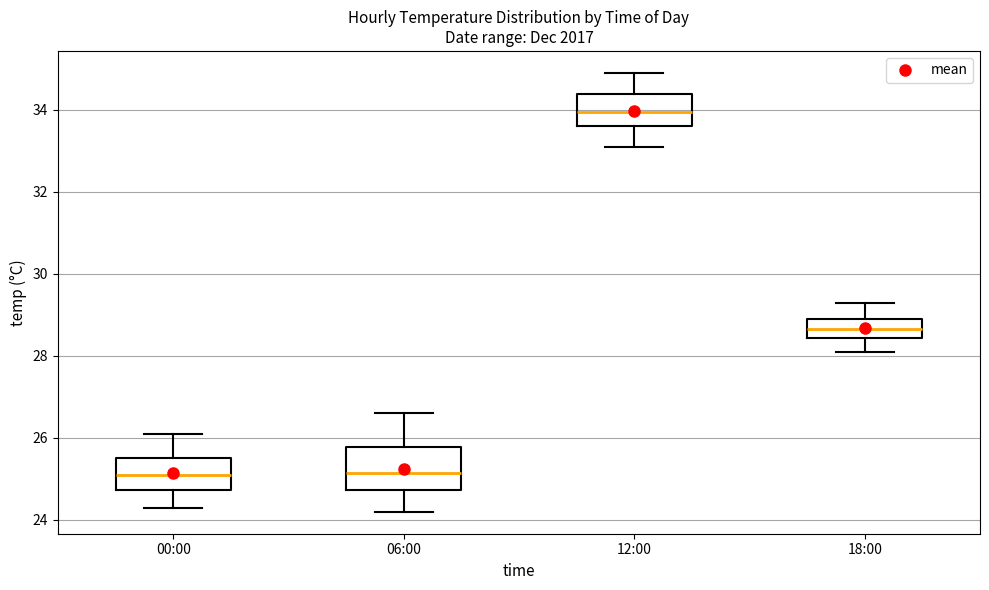

Reading left to right, read every box against the y-axis: the position of its median line, the range the box covers, and the ends of its whiskers. The values are not printed on the chart, so give them approximately, as read against the axis.

00:00: median 25.2, box 24.8 to 25.6, whiskers 24.4 to 26.2
06:00: median 25.2, box 24.8 to 25.8, whiskers 24.2 to 26.6
12:00: median 34.0, box 33.6 to 34.4, whiskers 33.2 to 35.0
18:00: median 28.6, box 28.4 to 29.0, whiskers 28.2 to 29.4